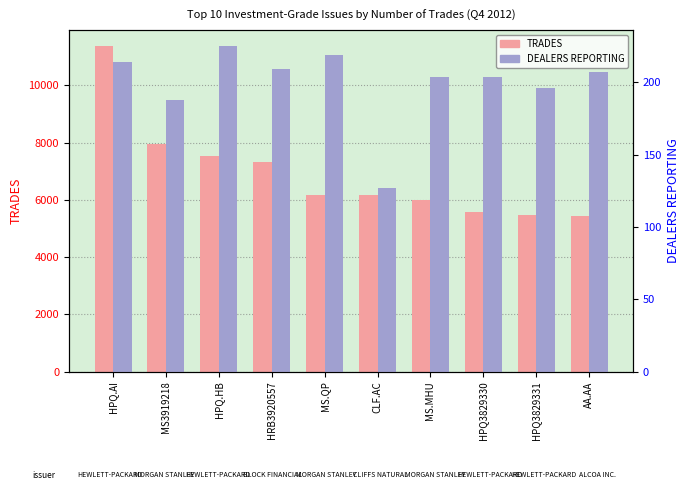

How many bars are there in total?

20